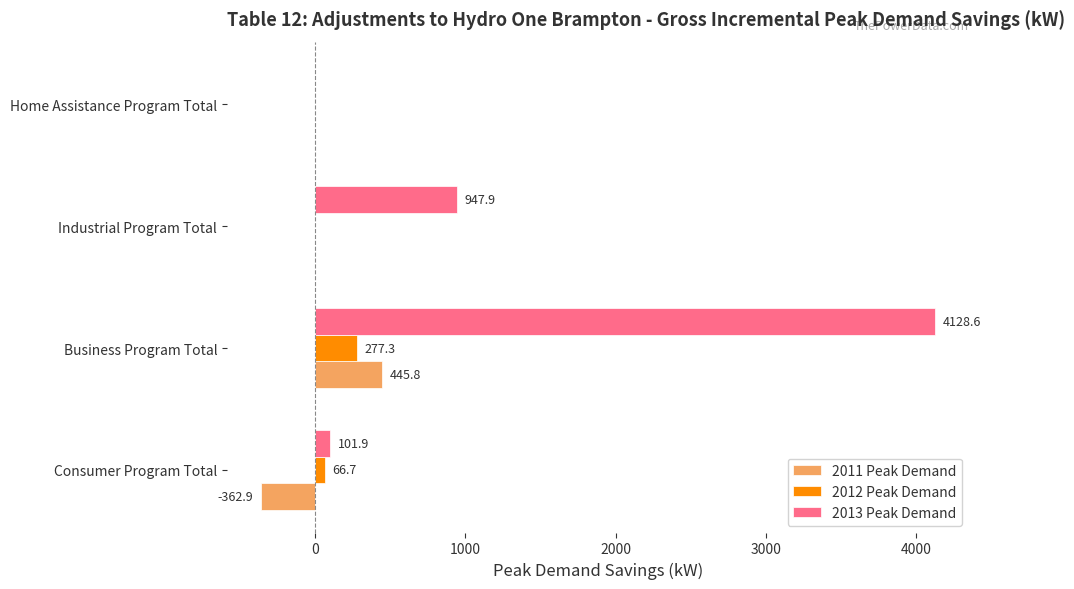

Is it true that 2013 Peak Demand equals -1766.1 at Home Assistance Program Total?

False